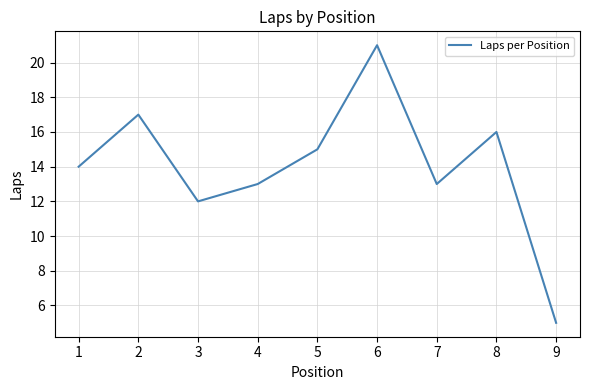

What is the change in value from 2 to 4?

-4